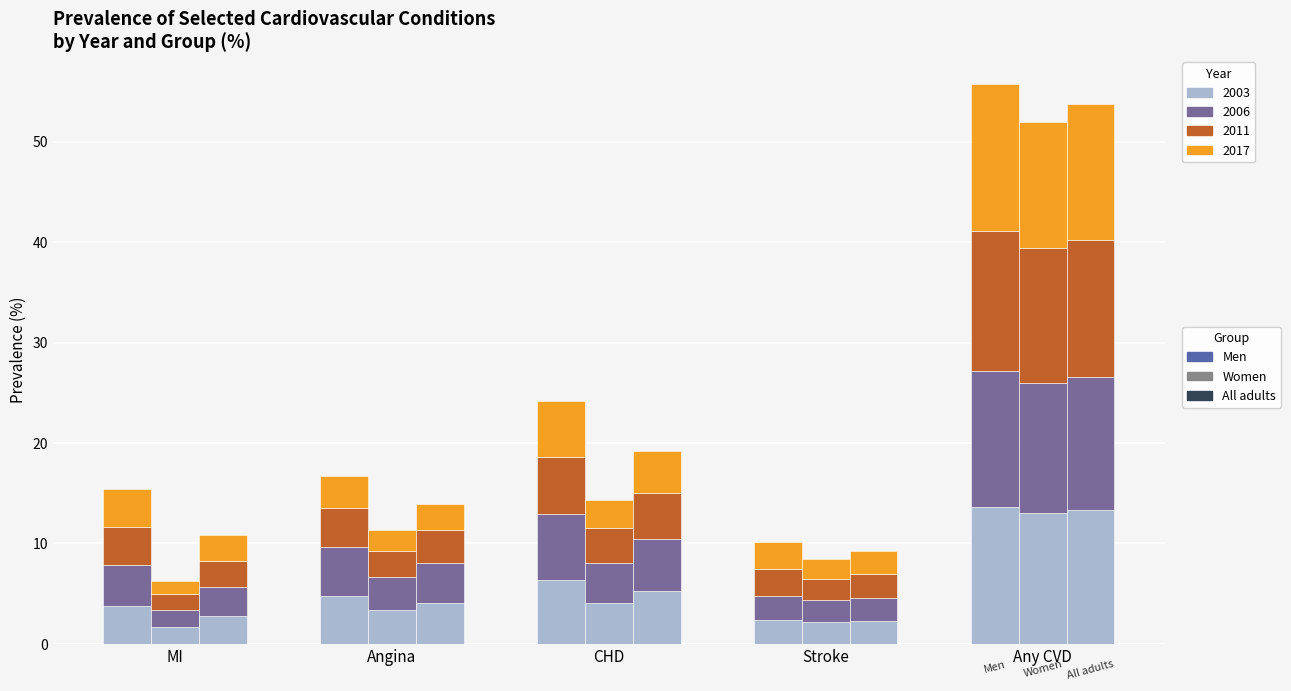

What is the label of the 2nd bar from the right?

Stroke